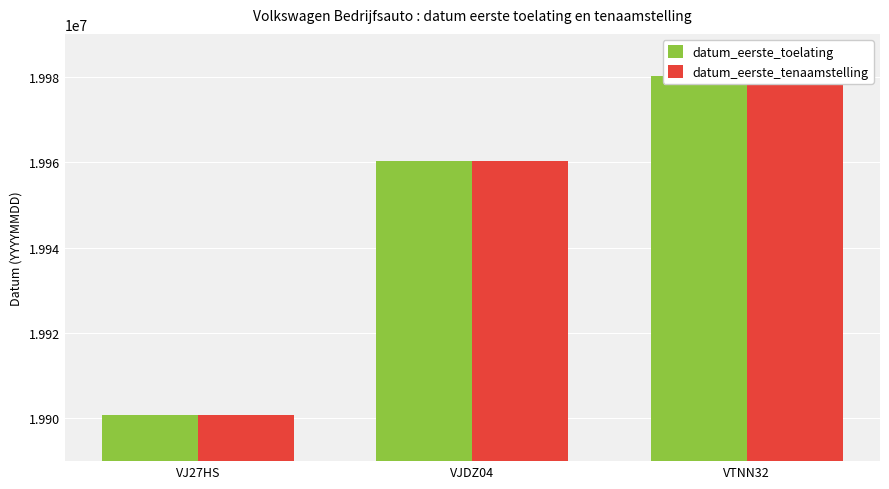

Reading left to right, list all the values displayed in this chart.

datum_eerste_toelating: VJ27HS=19900817	VJDZ04=19960202	VTNN32=19980116
datum_eerste_tenaamstelling: VJ27HS=19900817	VJDZ04=19960202	VTNN32=19980116